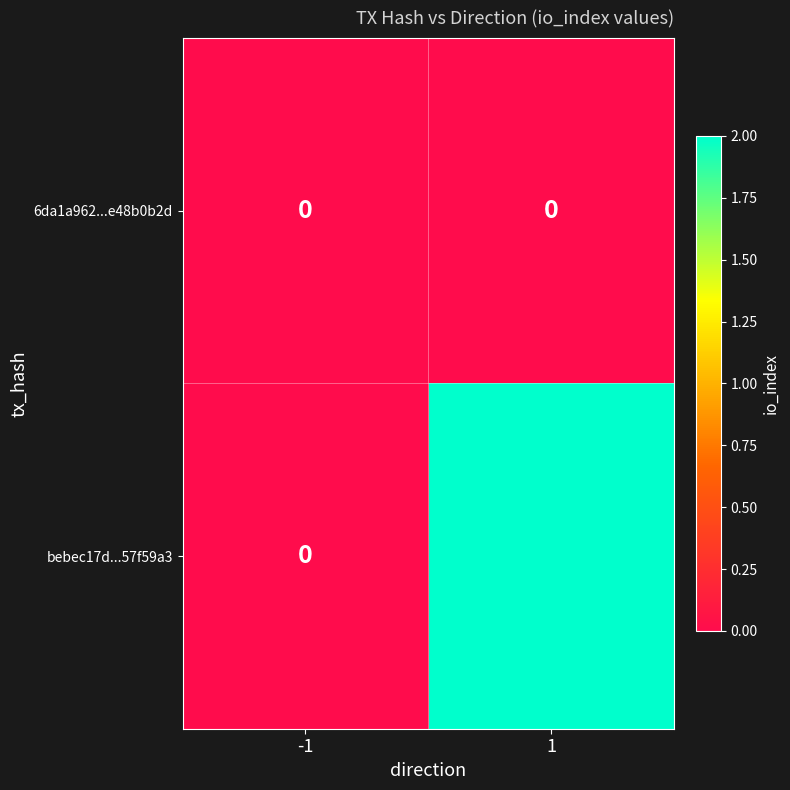

How many data points does each series have?

2